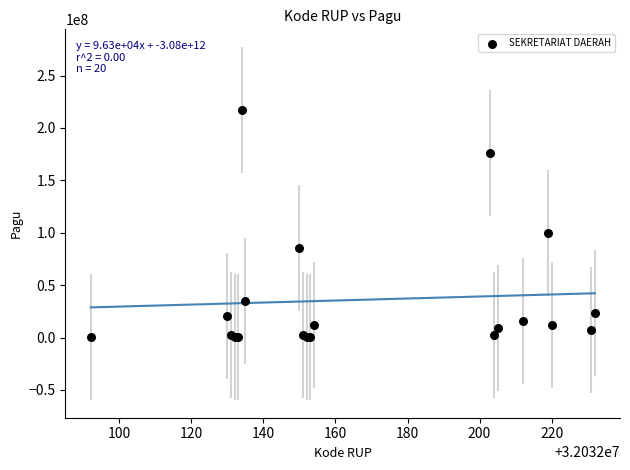

What Y value in the scatter plot is closest to 108800000?

99958000